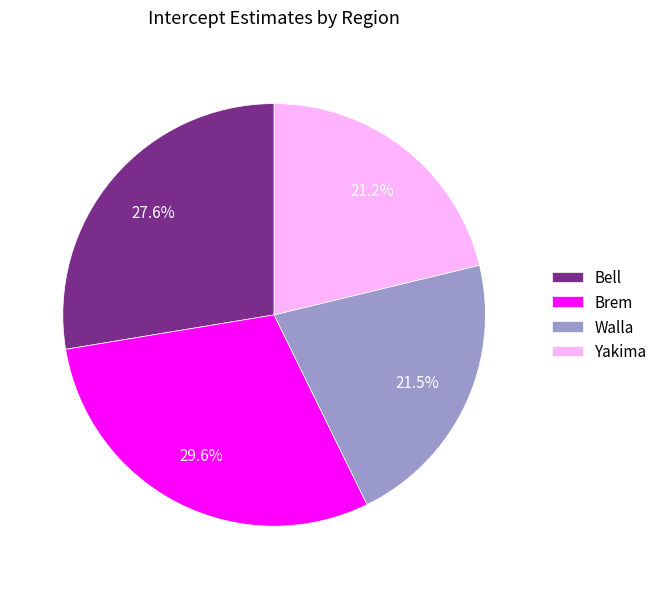

Which category has the biggest portion of the pie?

Brem